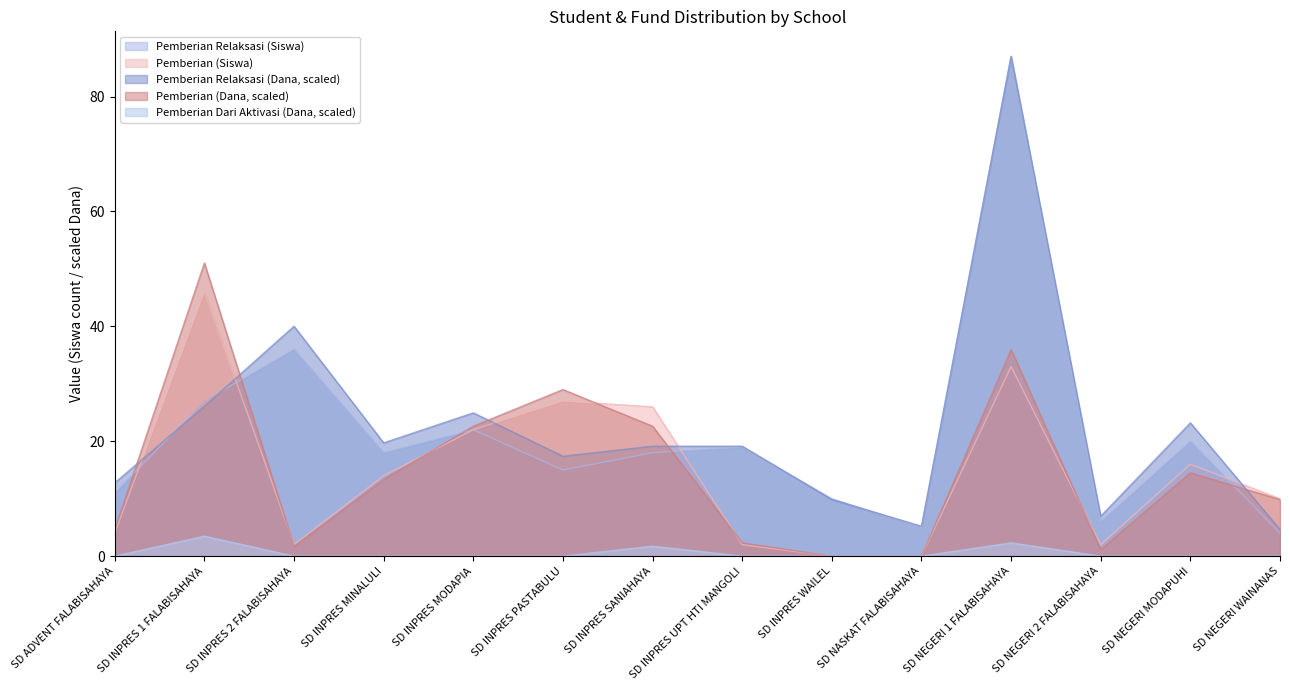

How many data points in Pemberian (Siswa) are above 14?

6